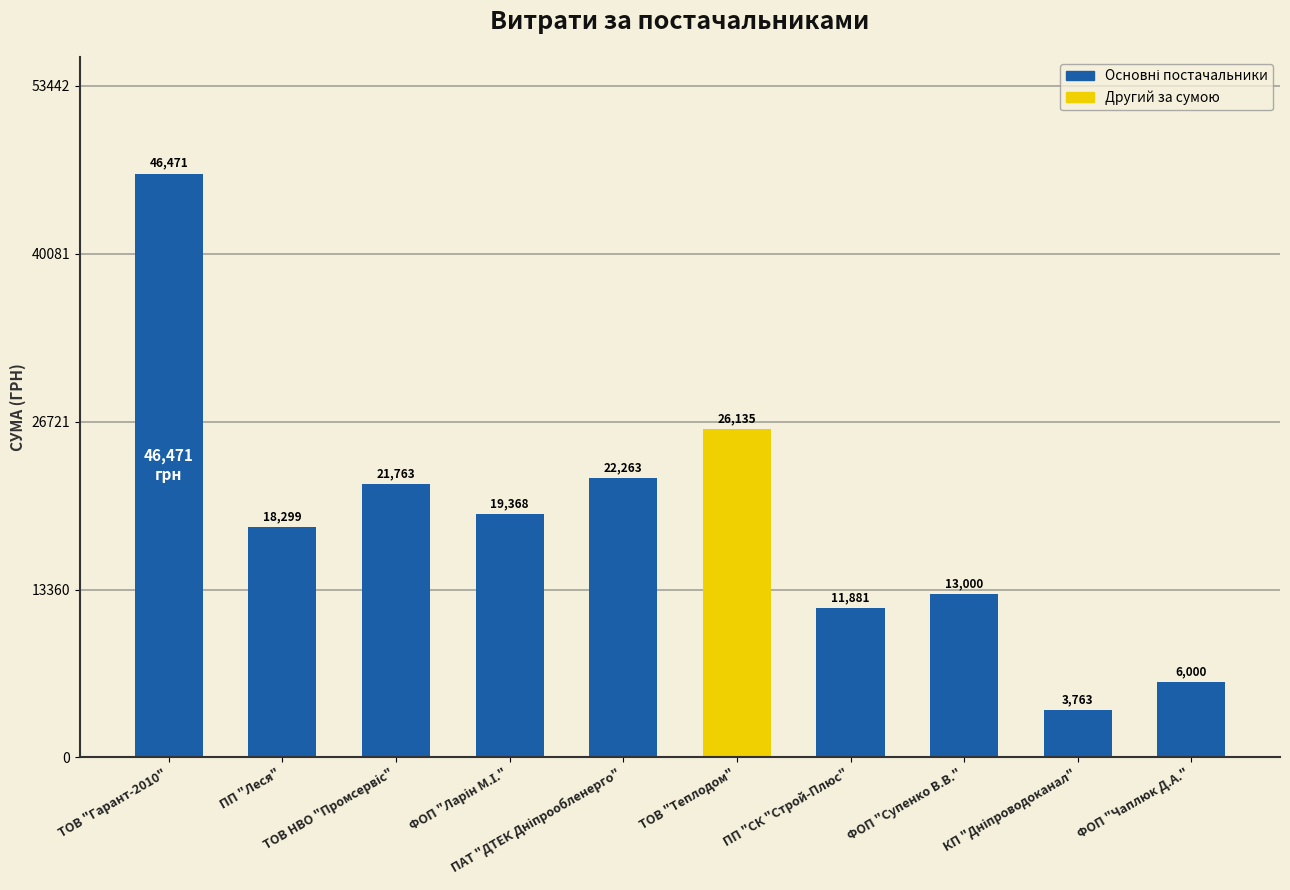

What is the value of the 3rd bar from the left?

21763.4